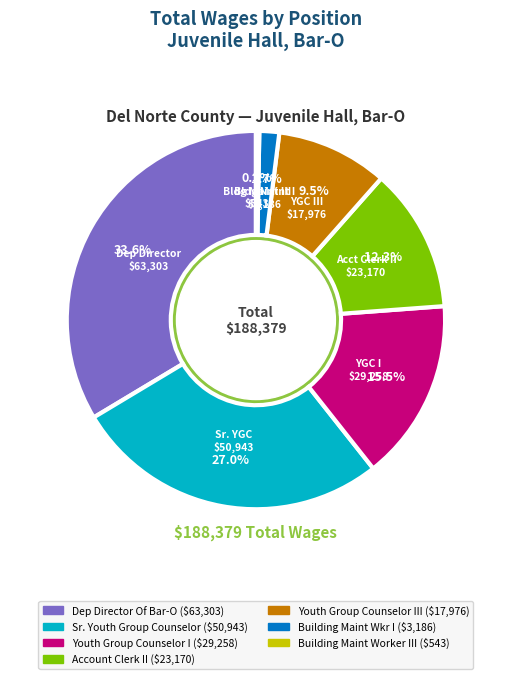

The Youth Group Counselor III slice represents 17% of the pie. True or false?

False